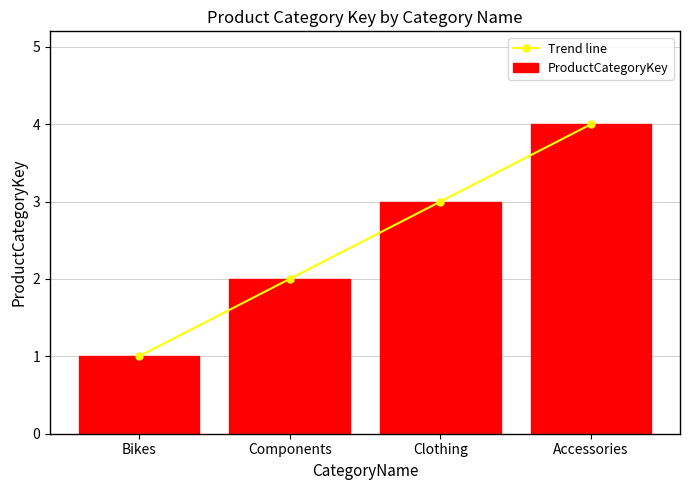

What is the value of the Trend line bar at the 3rd from the left?

3